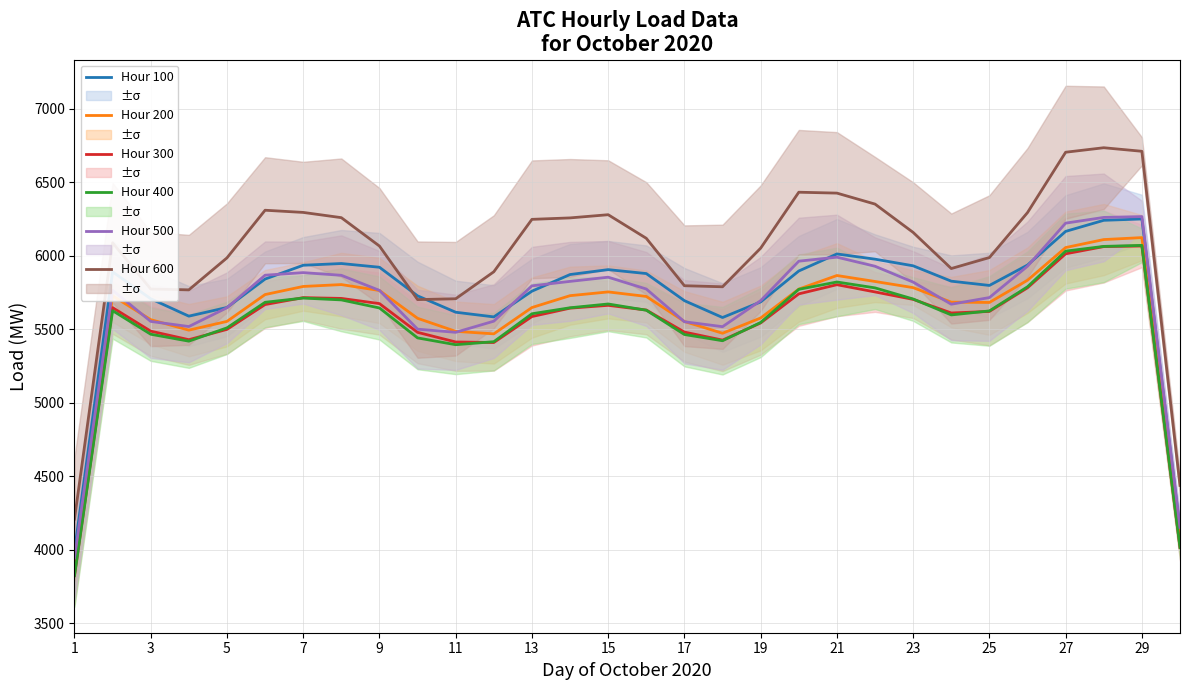

Rank the series by their maximum value, from highest to lowest.

Hour 600, Hour 500, Hour 100, Hour 200, Hour 400, Hour 300